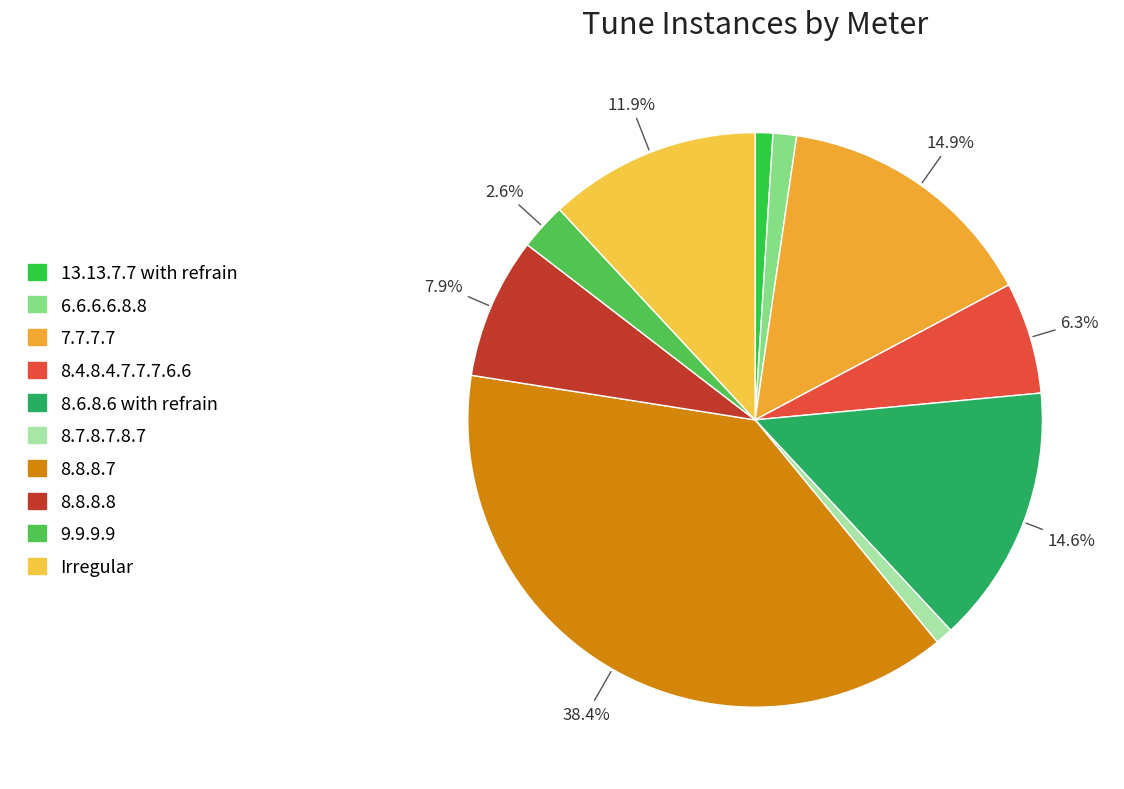

How many segments does this pie chart have?

10